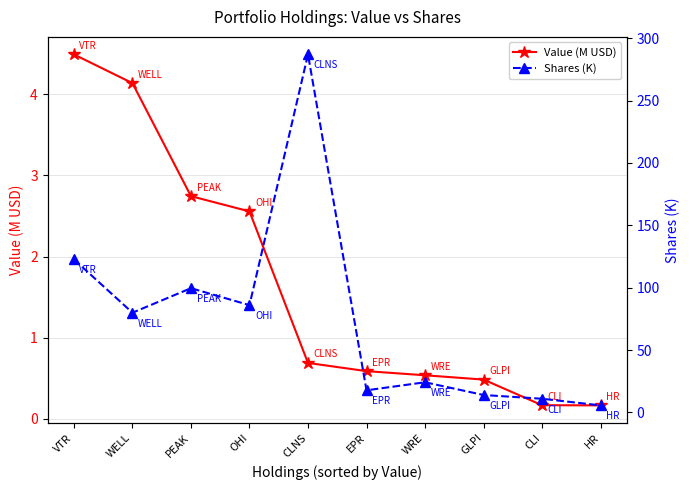

What is the sum of the Value (M USD) values at CLNS and CLI?

0.9